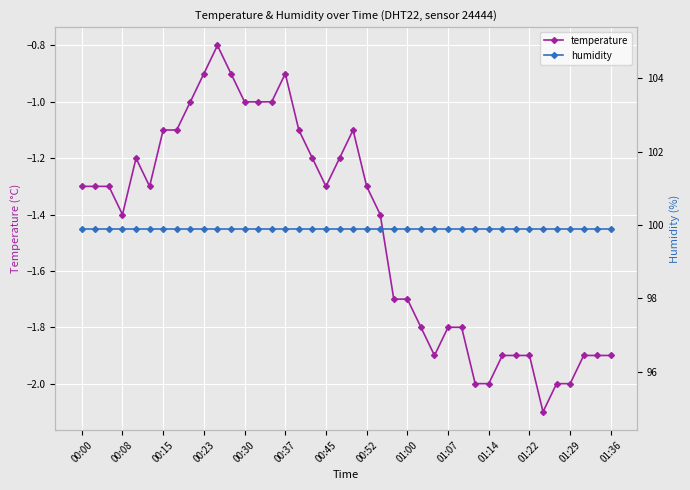

Which category has the lowest value in the humidity series?

00:00